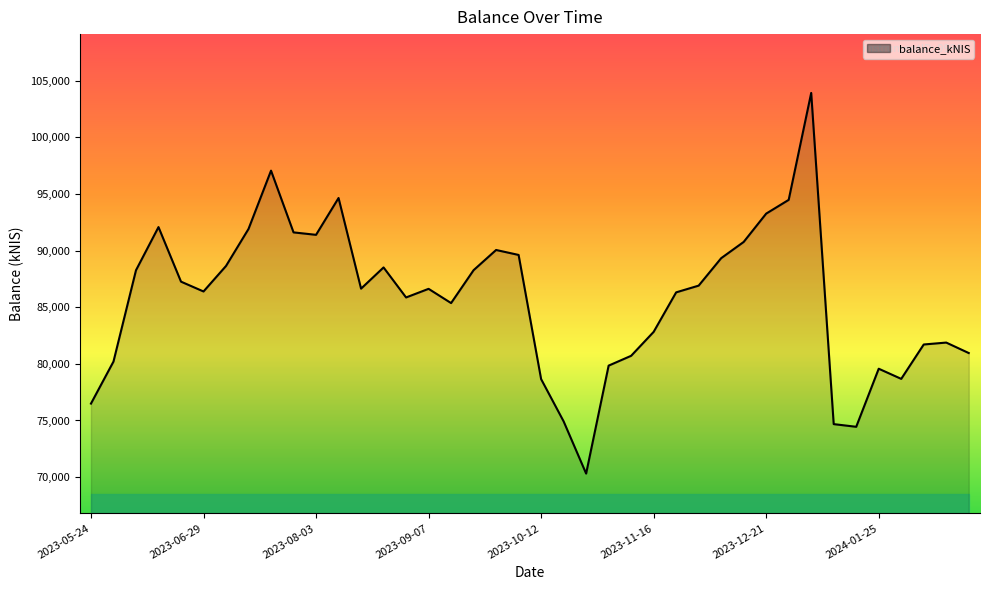

What is the minimum value shown in the chart?

70310.1